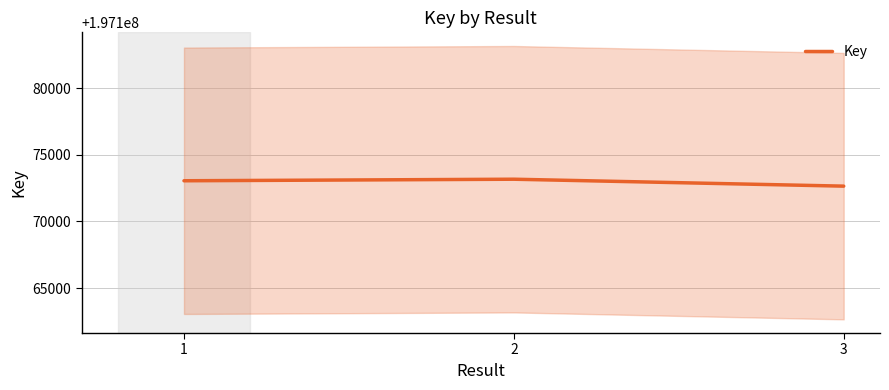

What value does the data have at 1?

197173054